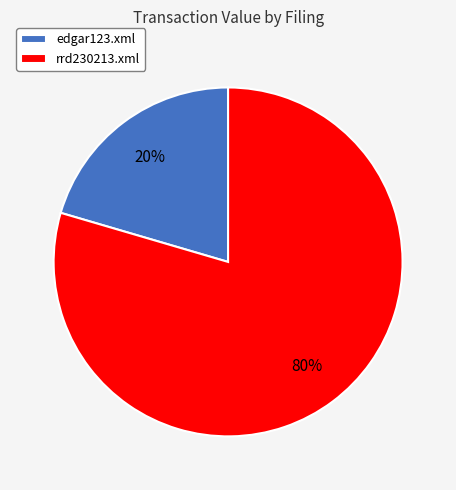

To the nearest percent, what portion does rrd230213.xml represent?

80%